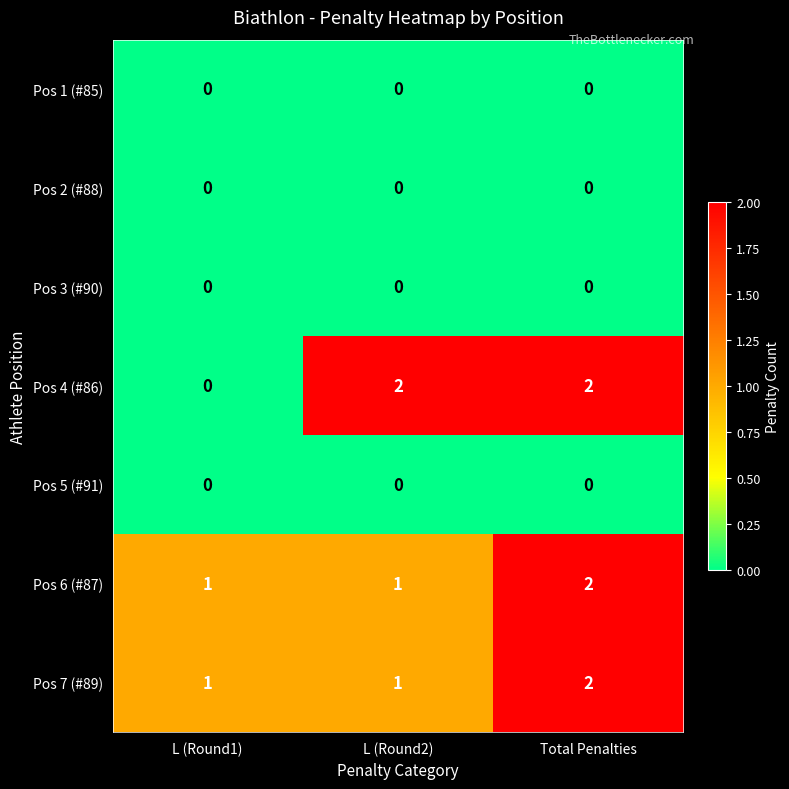

What is the sum of all Pos 4 (#86) values?

4